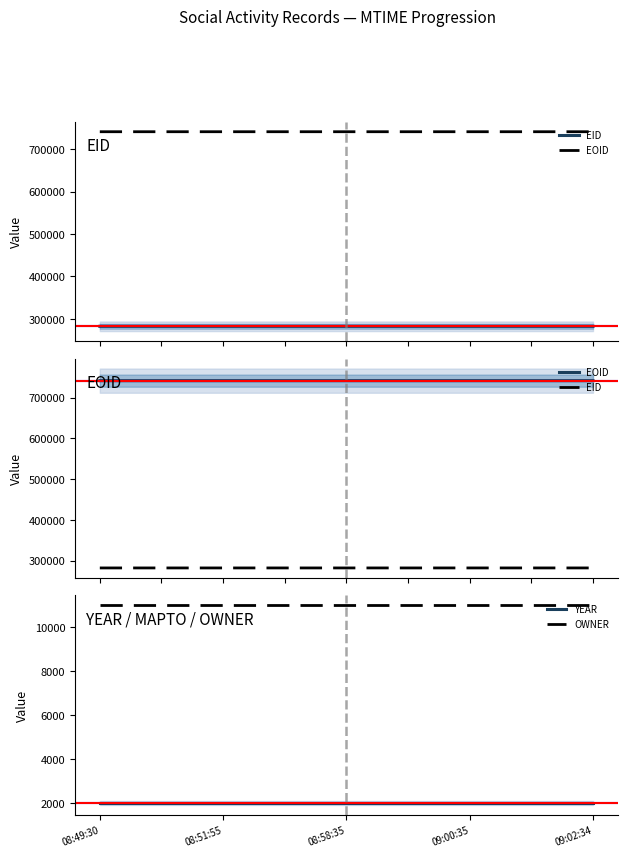

At which category is the sum across all series the highest?

09:02:34